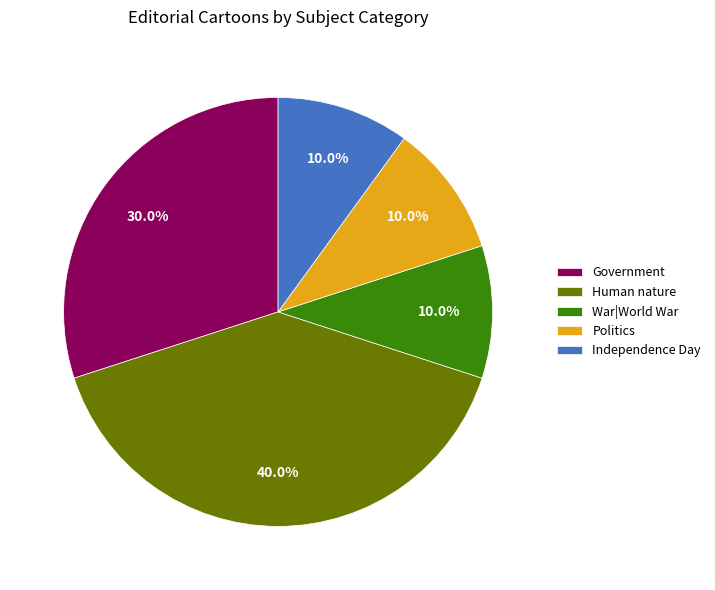

What percentage is the Human nature slice, to the nearest percent?

40%